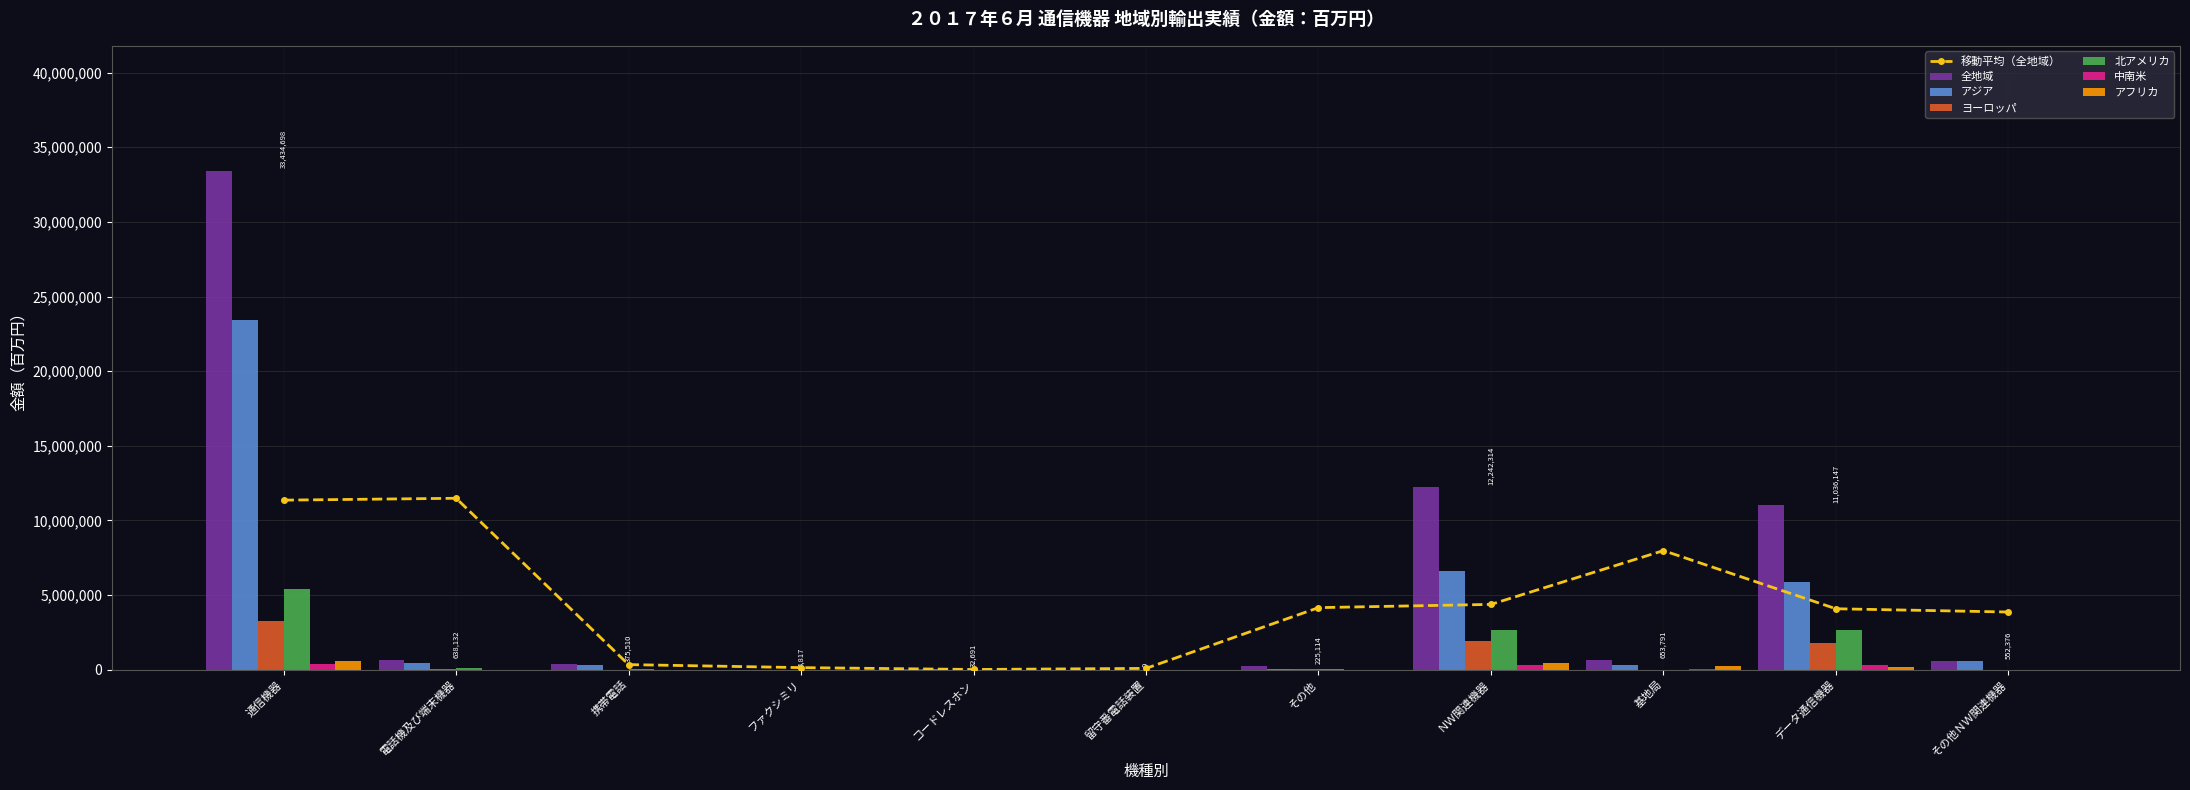

Between 携帯電話 and データ通信機器, which series saw the biggest shift?

全地域